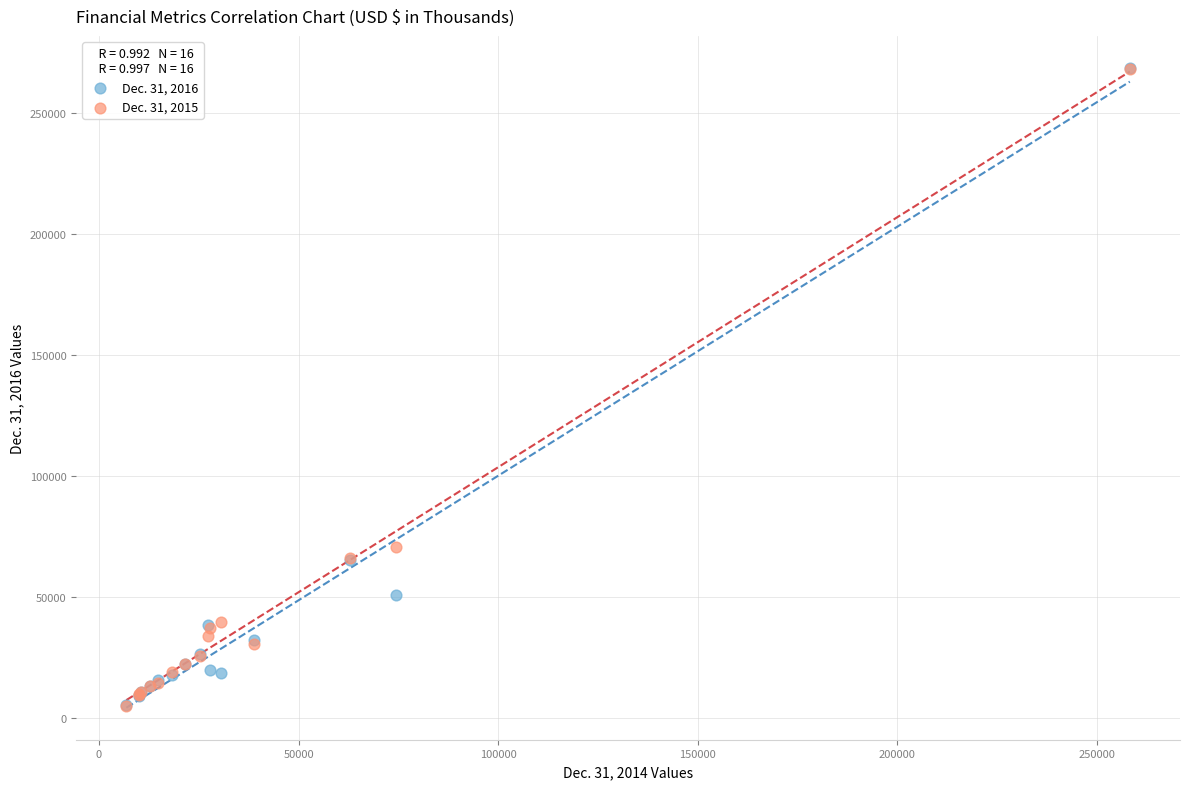

Across all series, what Y value is closest to 136836?

70483